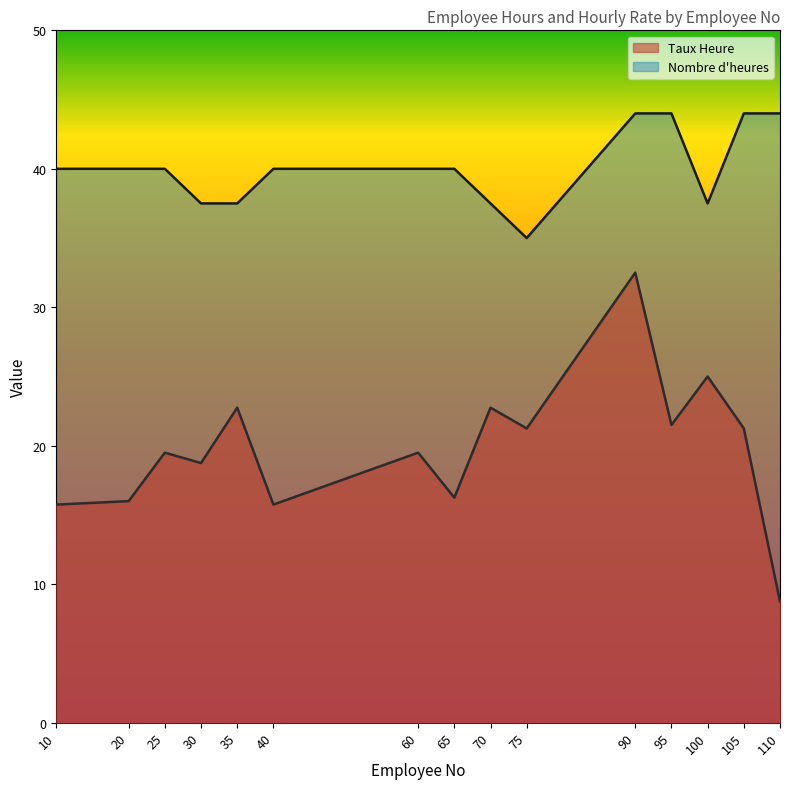

True or false: Nombre d'heures has a value of 48.0 at 75.

False